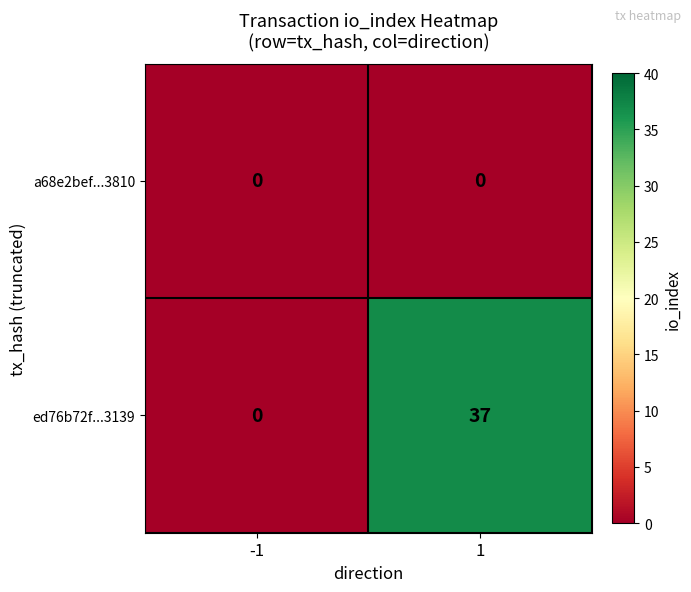

Reading left to right, what are all the values shown in this chart?

a68e2bef...3810: -1=0	1=0
ed76b72f...3139: -1=0	1=37